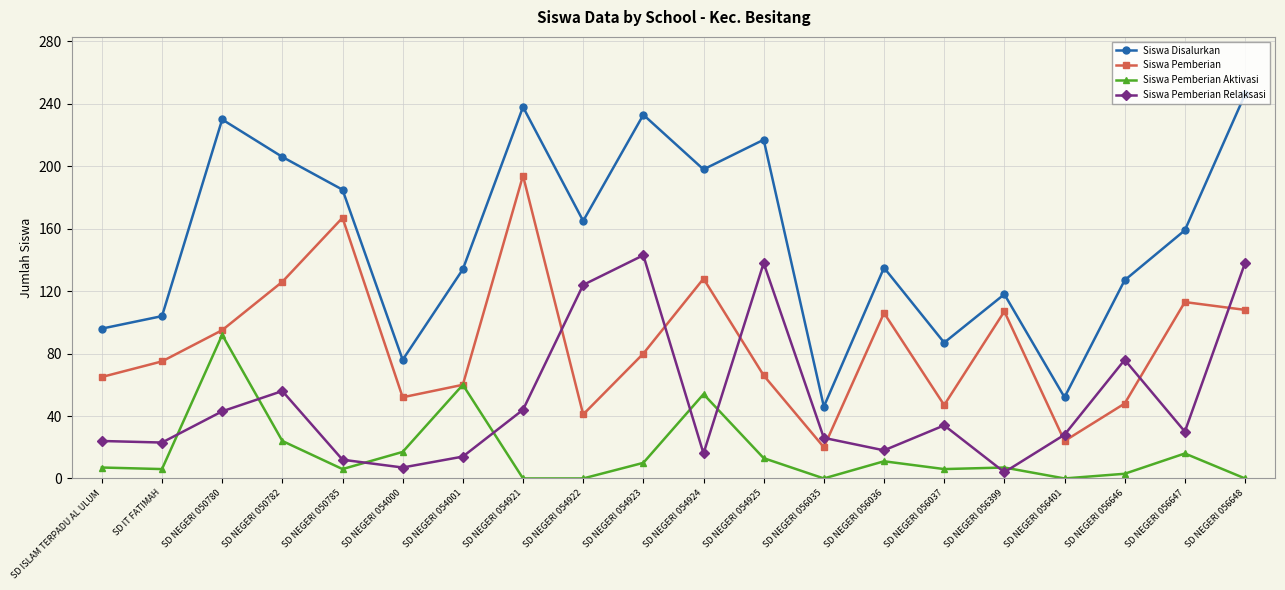

What are all the series names shown in the legend?

Siswa Disalurkan, Siswa Pemberian, Siswa Pemberian Aktivasi, Siswa Pemberian Relaksasi